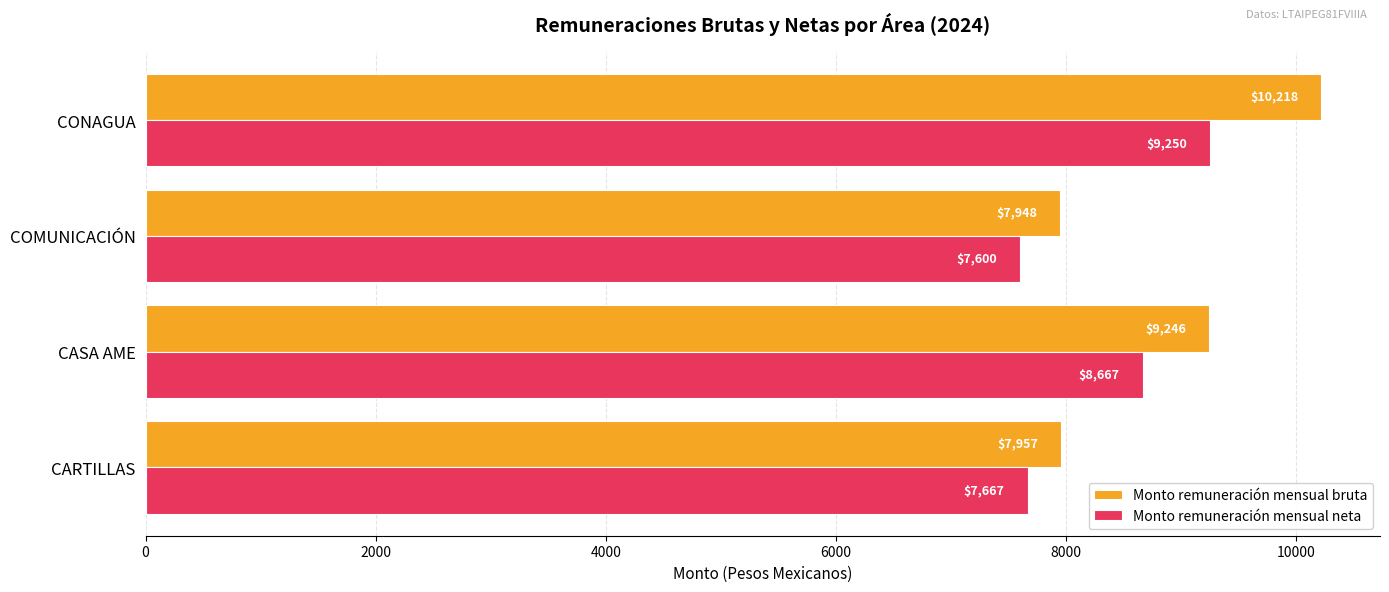

List the series in order of their peak value, highest first.

Monto remuneración mensual bruta, Monto remuneración mensual neta